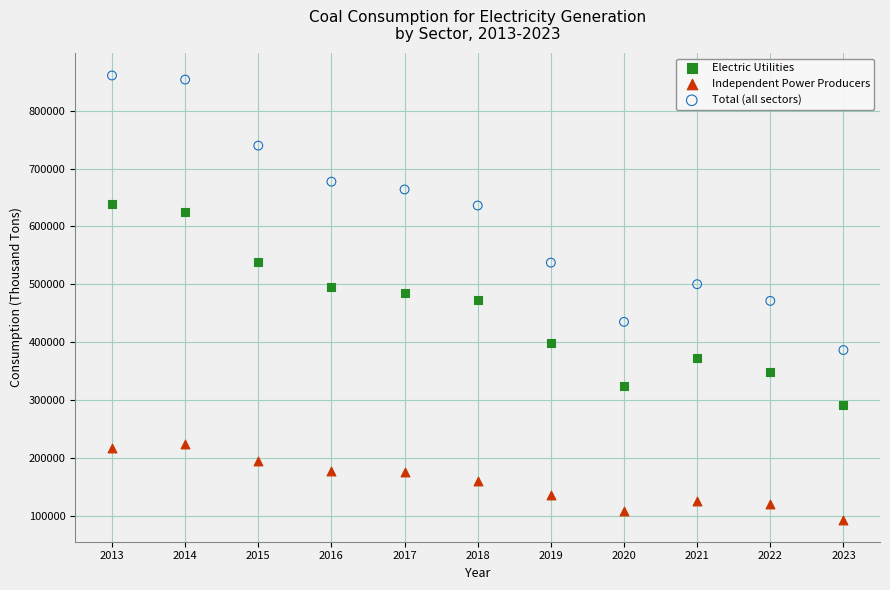

Across all data points, what is the range of X values (max minus min)?

10